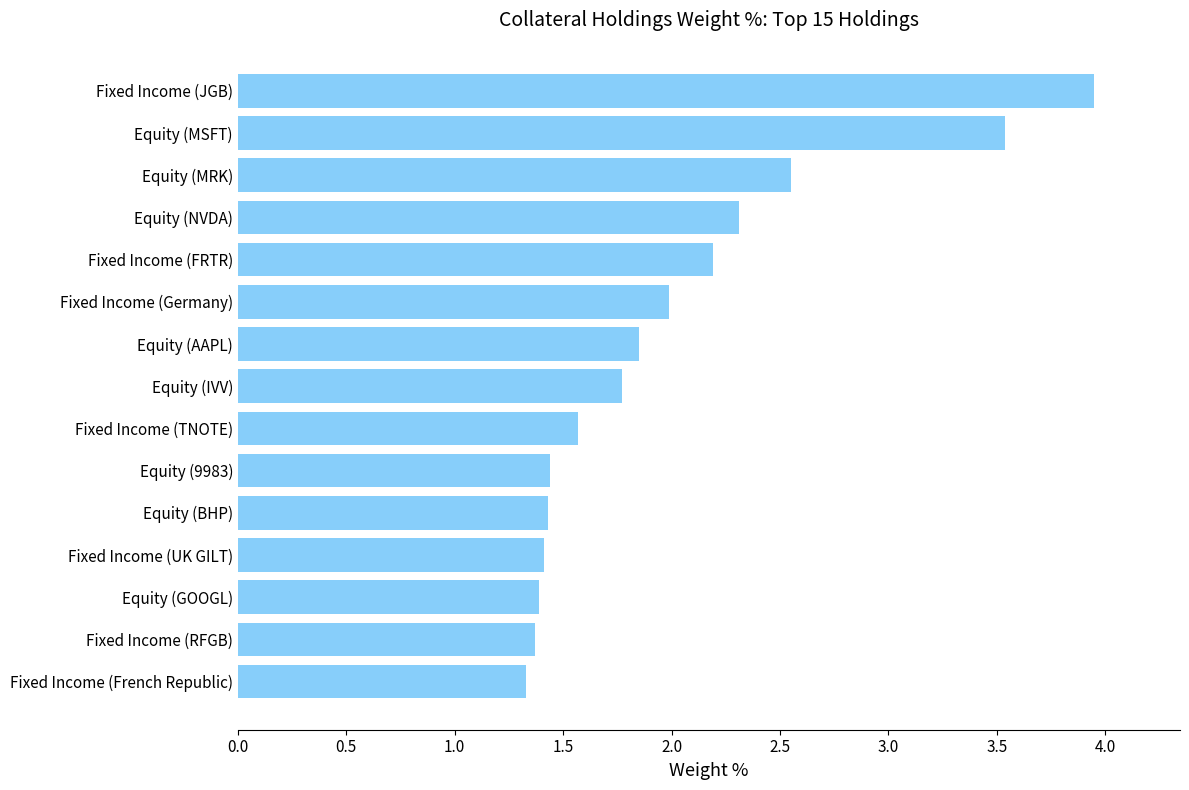

The chart shows a value of 1.3 at Fixed Income (French Republic). True or false?

True